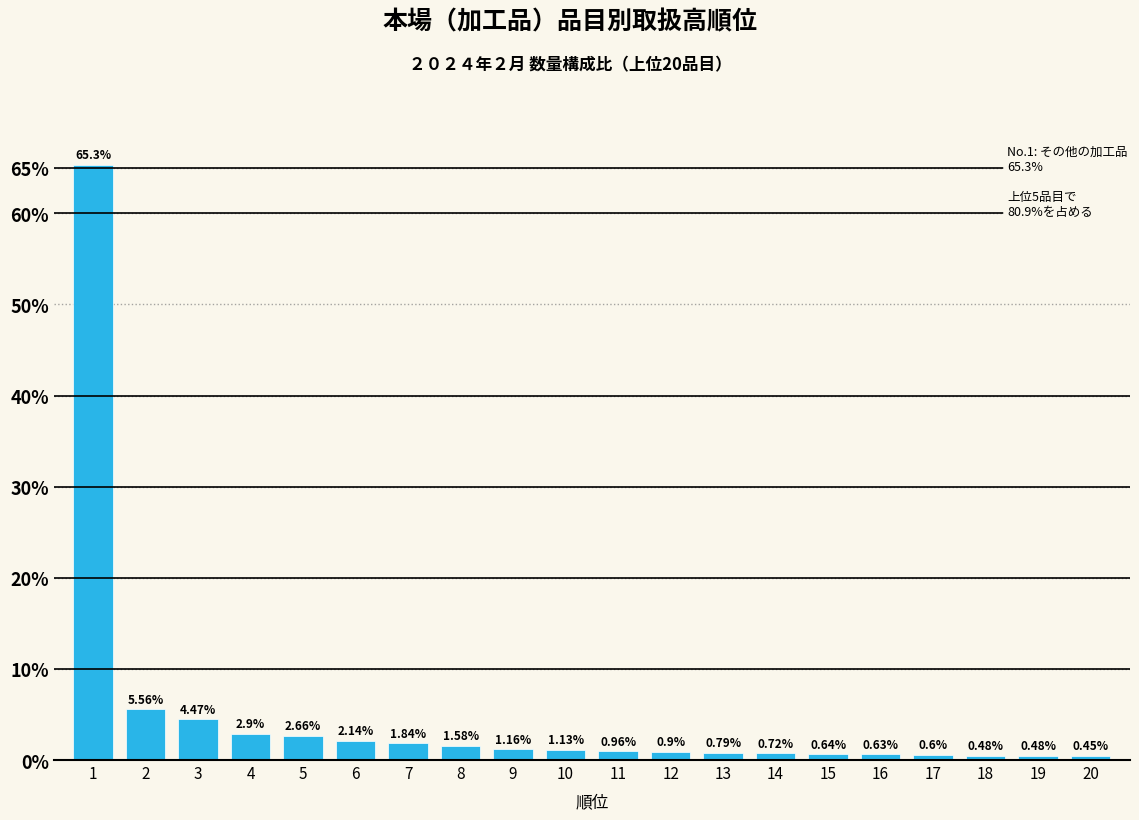

Between 11 and 20, which is larger?

11